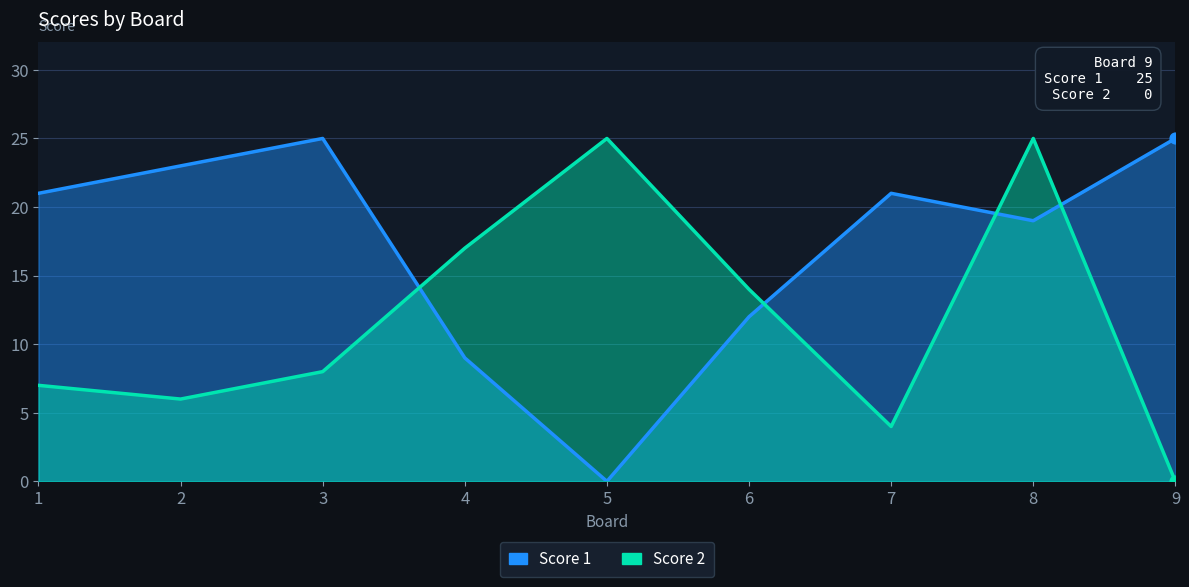

What are all the series names shown in the legend?

Score 1, Score 2